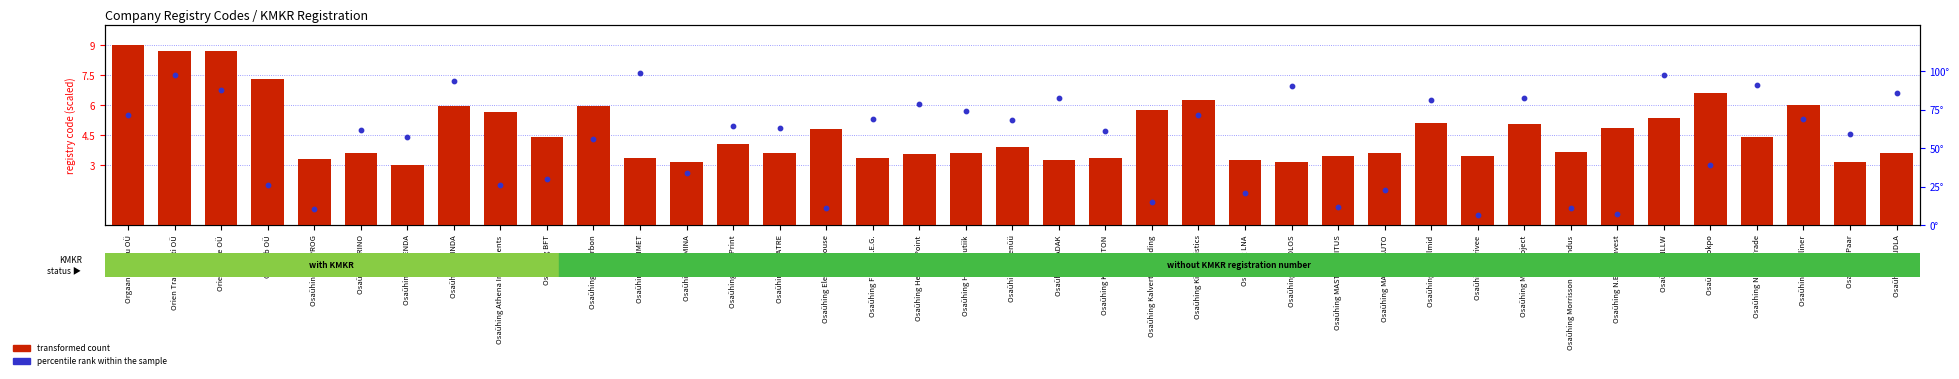

At how many categories does at least one series exceed 23?

30